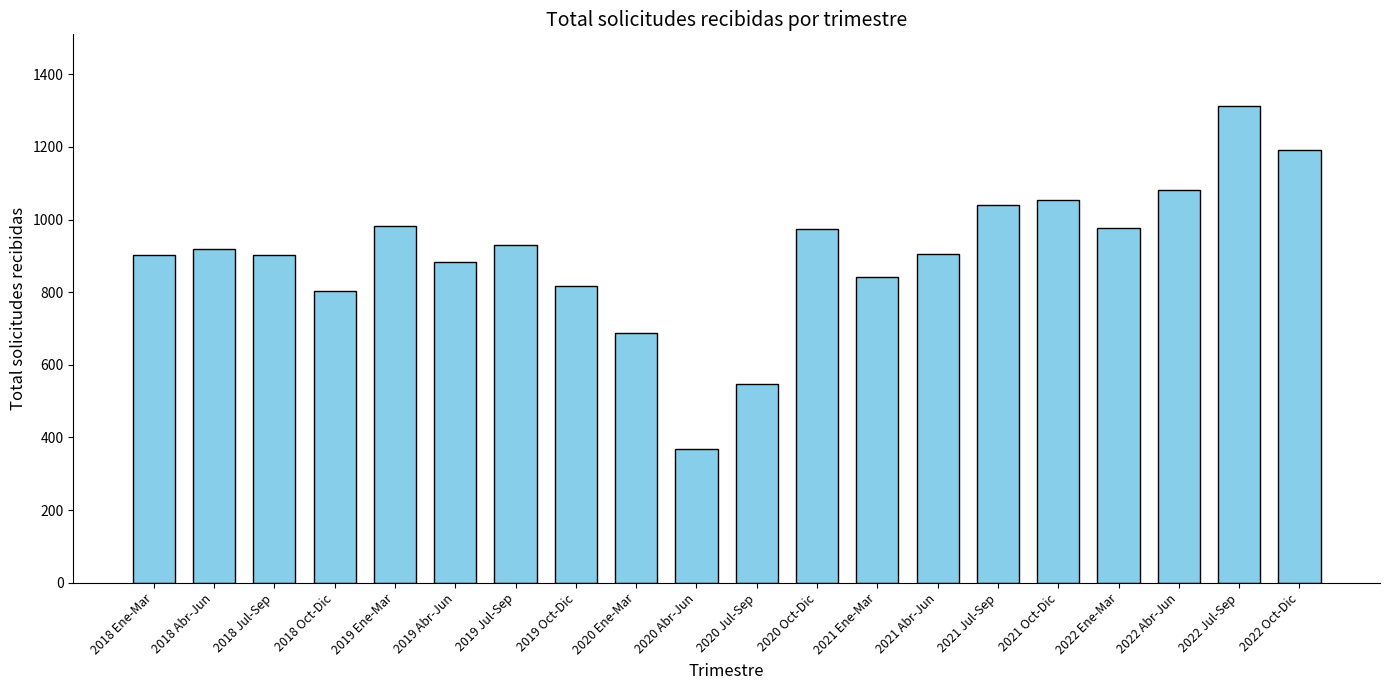

What is the difference between the second highest and second lowest values?

646